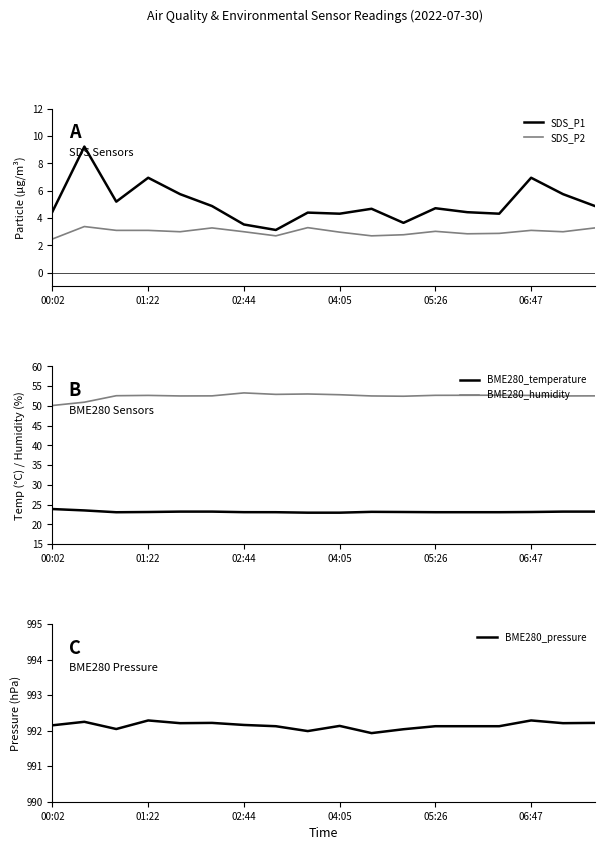

Is it true that SDS_P1 equals 3.5 at 02:44?

True